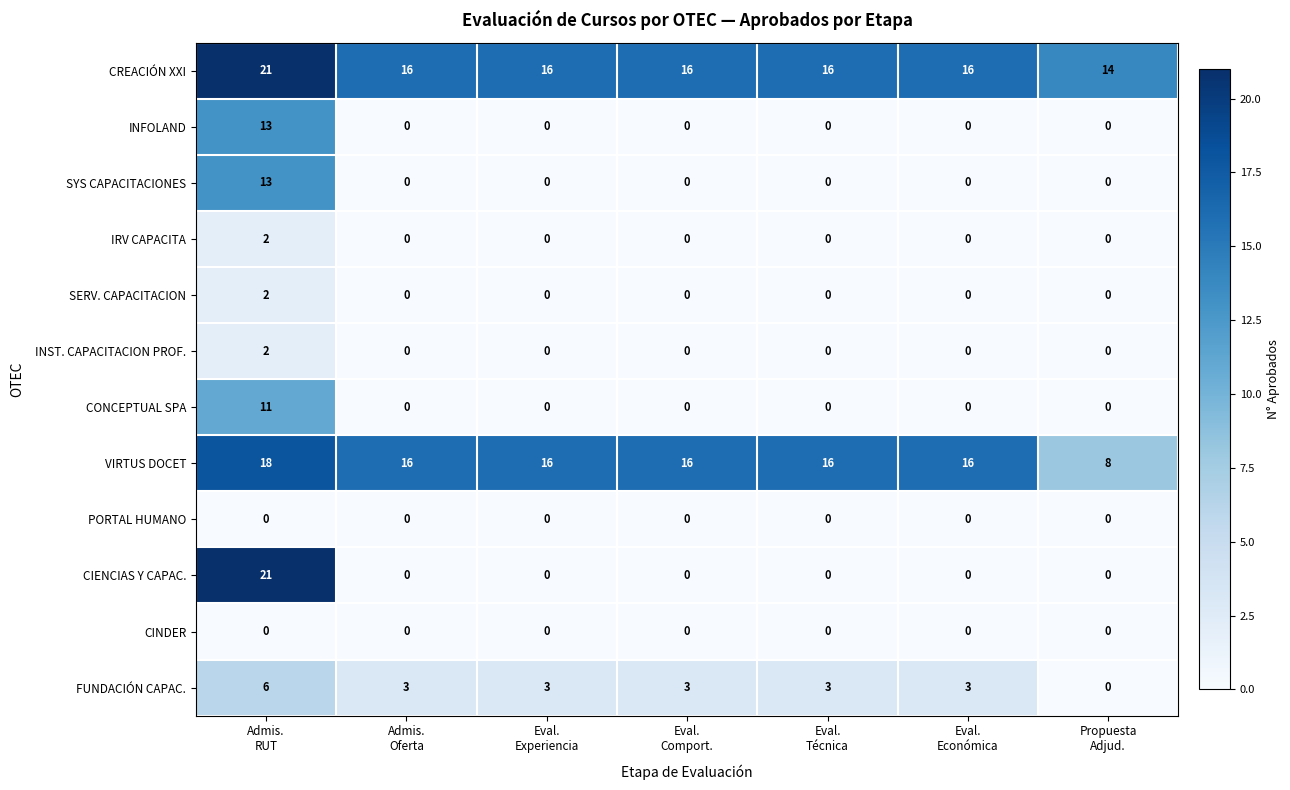

What is the average value of the FUNDACIÓN CAPAC. series?

3